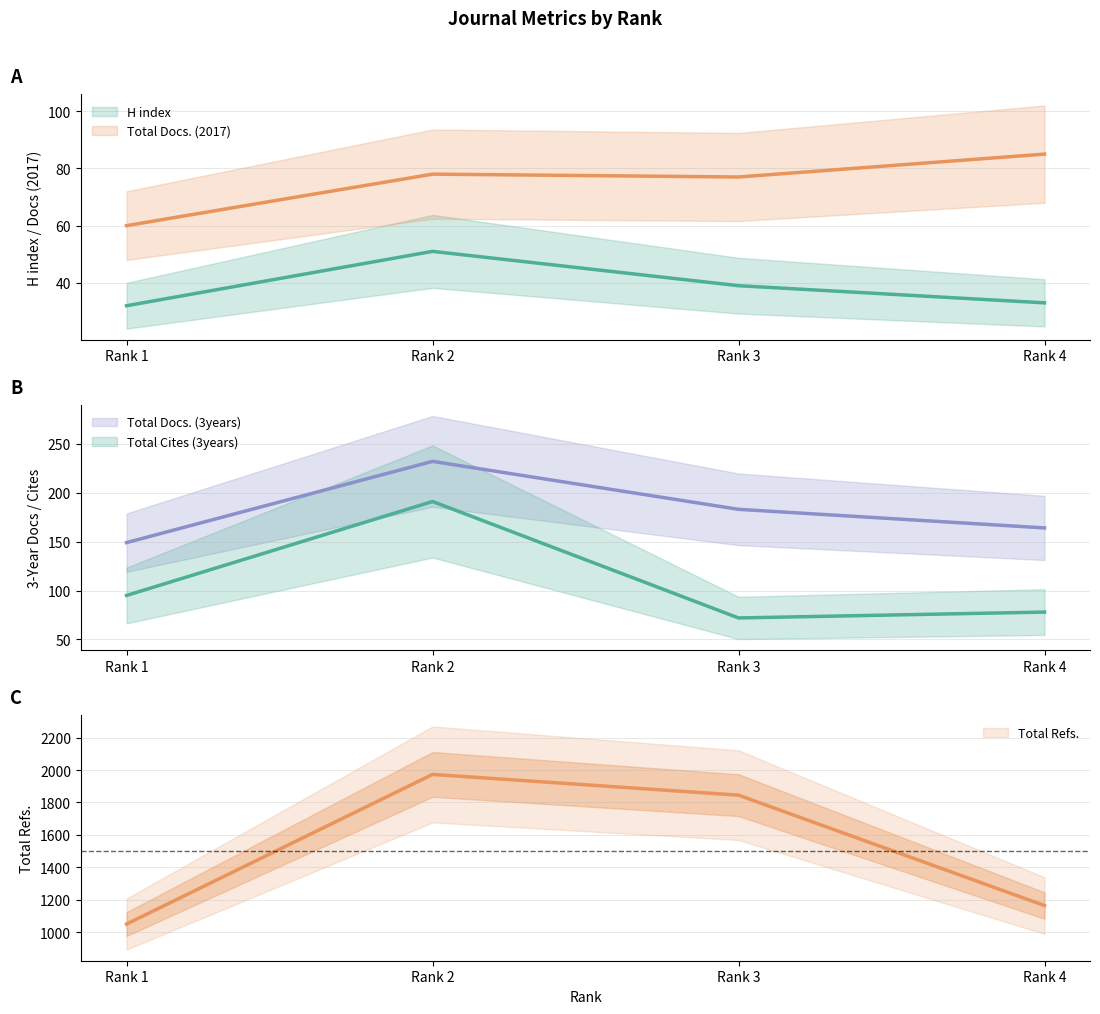

Is it true that Total Cites (3years) equals 95 at Rank 1?

True